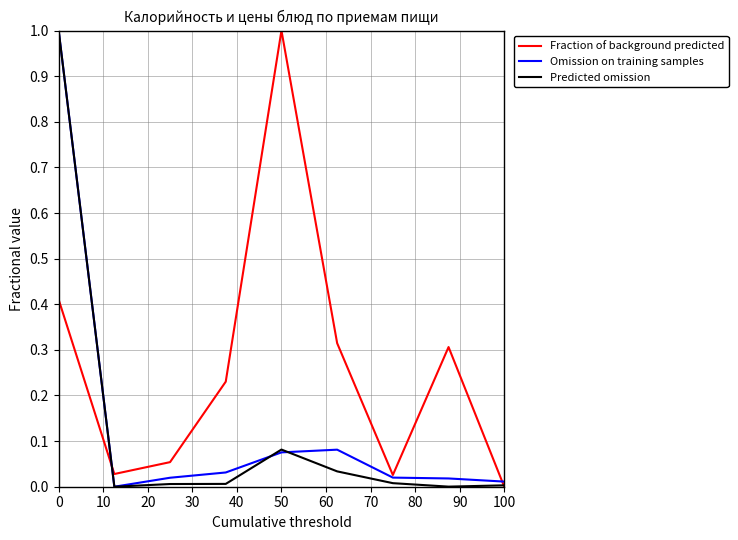

What is the maximum value for Omission on training samples?

1.0